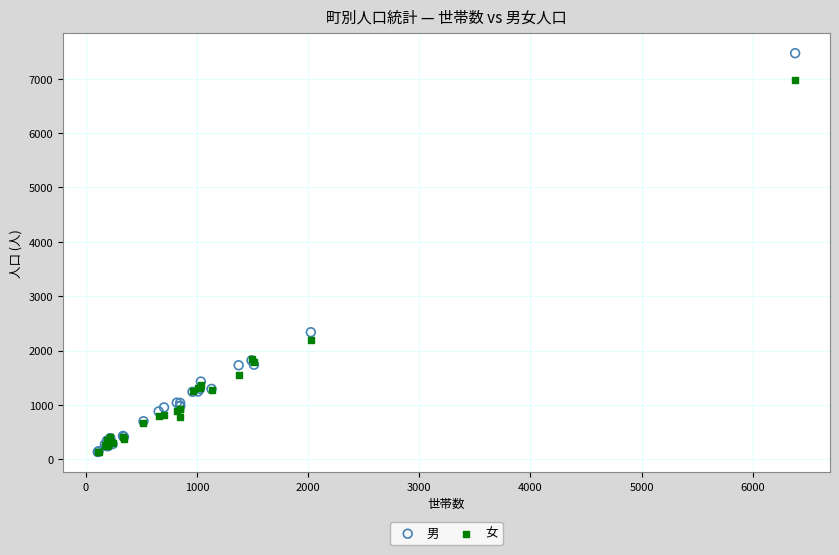

What are all the series names shown in the legend?

男, 女